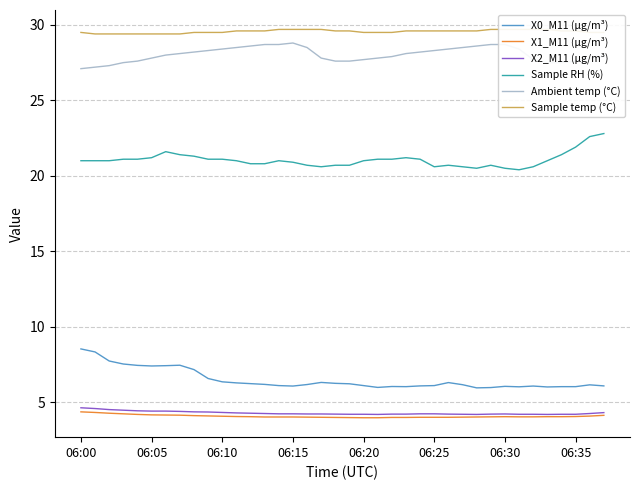

What is the minimum value for X0_M11 (μg/m³)?

6.0